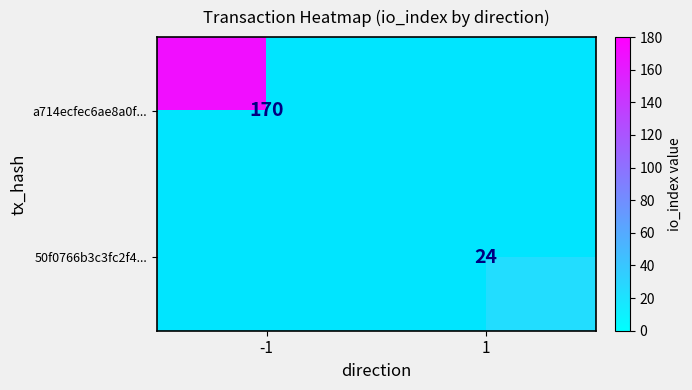

The value of a714ecfec6ae8a0f... at -1 is 170. True or false?

True